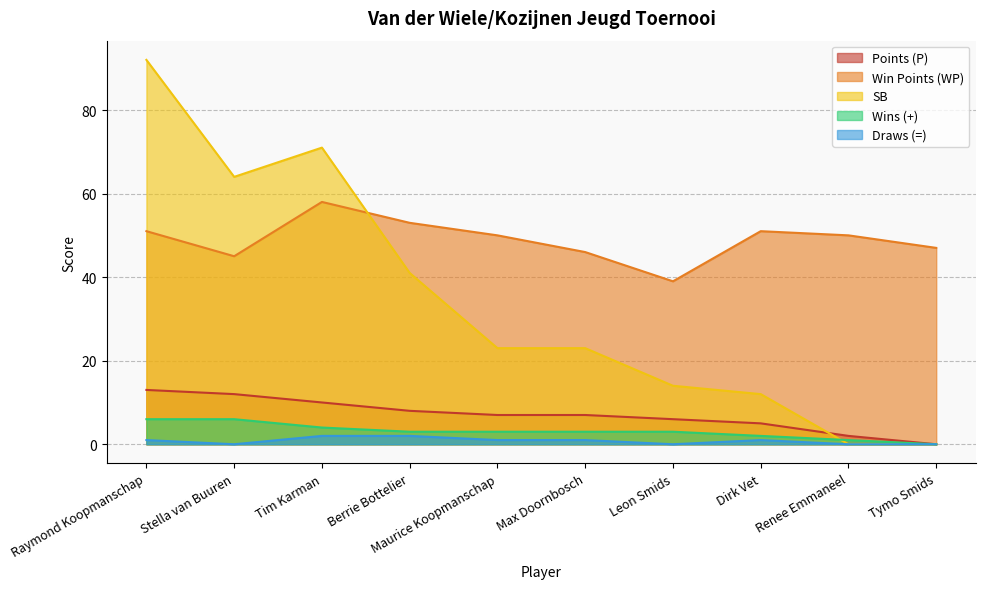

What is the spread (max minus min) of values at Leon Smids?

39